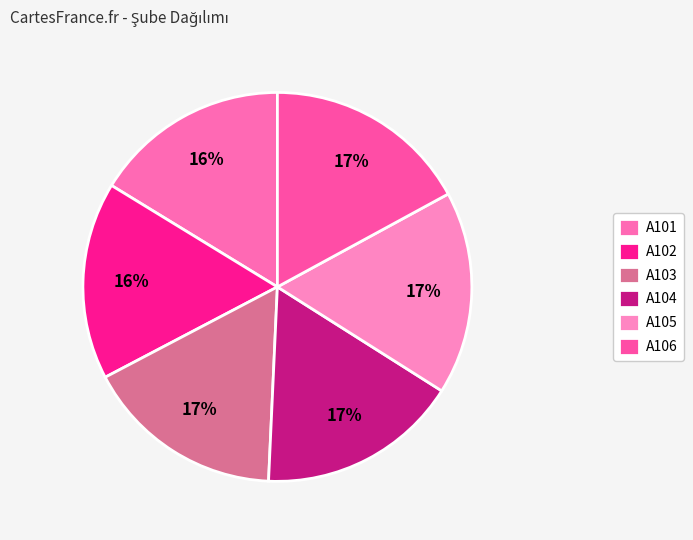

Does any single category account for the majority?

No